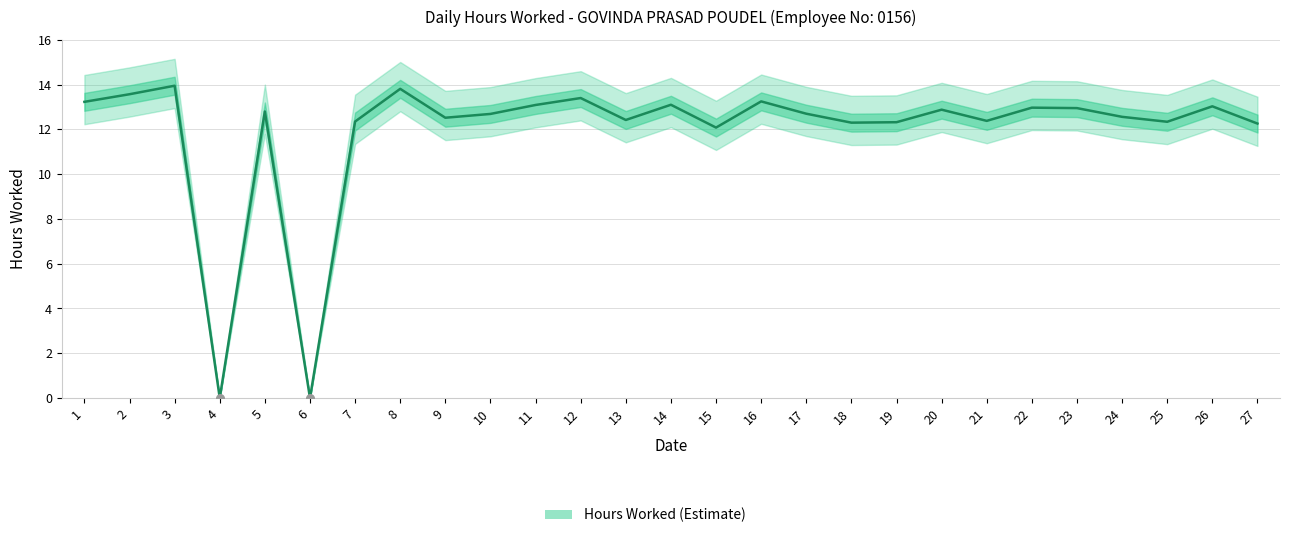

Between 22 and 13, which is larger?

22